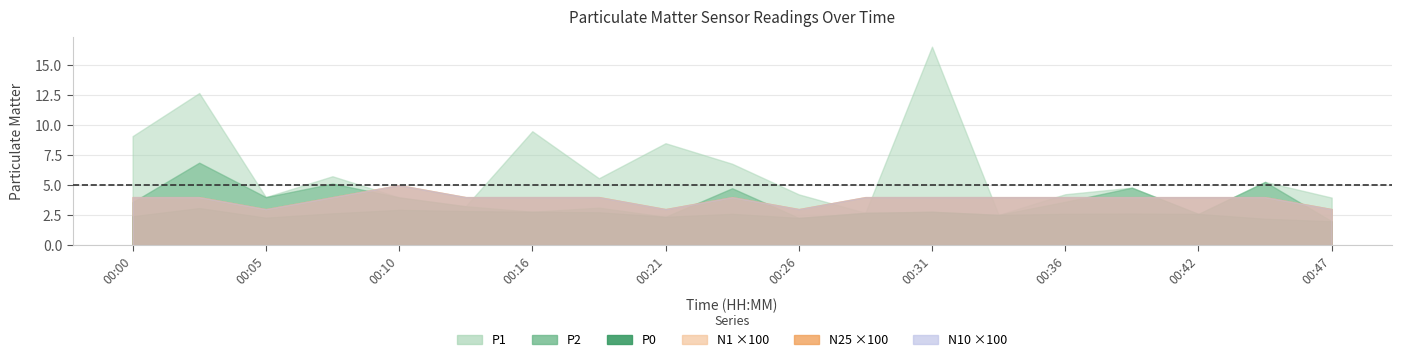

True or false: P1 has a value of 4.0 at P0.

True